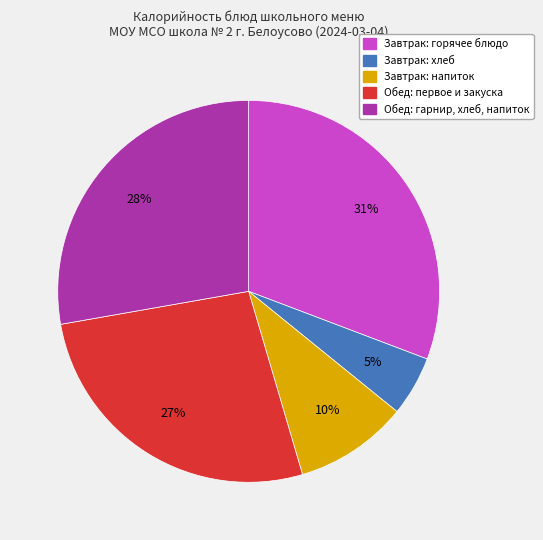

Does any single category account for the majority?

No